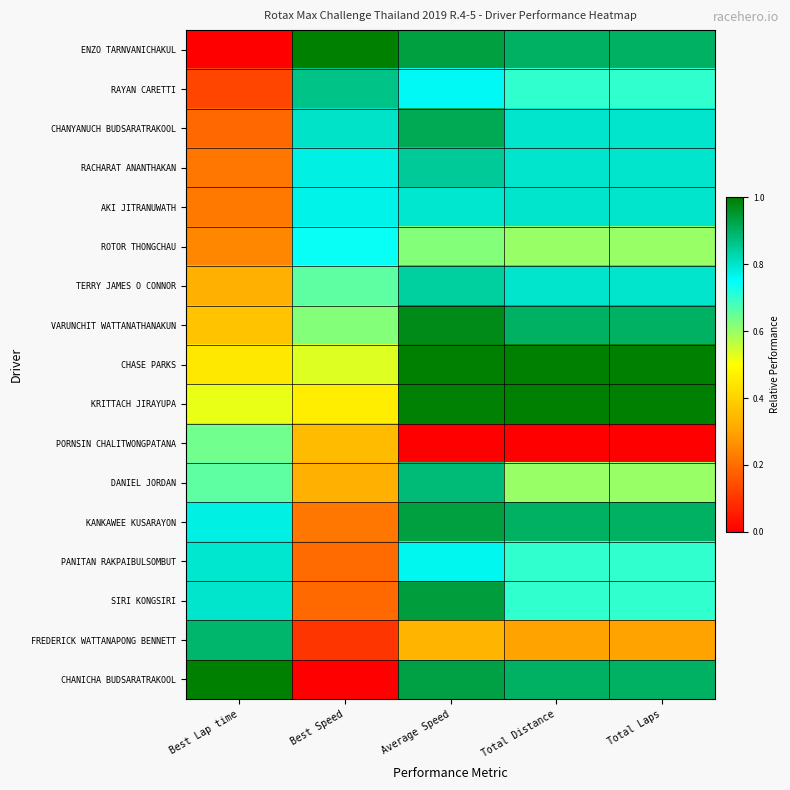

Which label corresponds to the smallest value in the chart?

Best Lap time